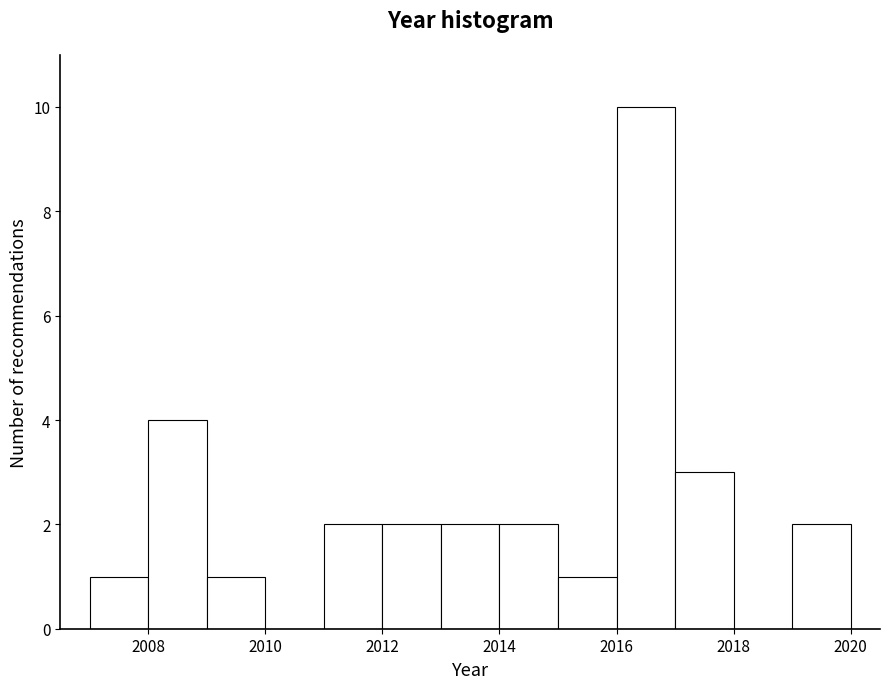

Reading left to right, transcribe this chart: for each bar, give the range it covers on the x-axis and its height. The values are not printed on the chart, so give them approximately, as read against the axis.

2007 to 2008: 1
2008 to 2009: 4
2009 to 2010: 1
2010 to 2011: 0
2011 to 2012: 2
2012 to 2013: 2
2013 to 2014: 2
2014 to 2015: 2
2015 to 2016: 1
2016 to 2017: 10
2017 to 2018: 3
2018 to 2019: 0
2019 to 2020: 2